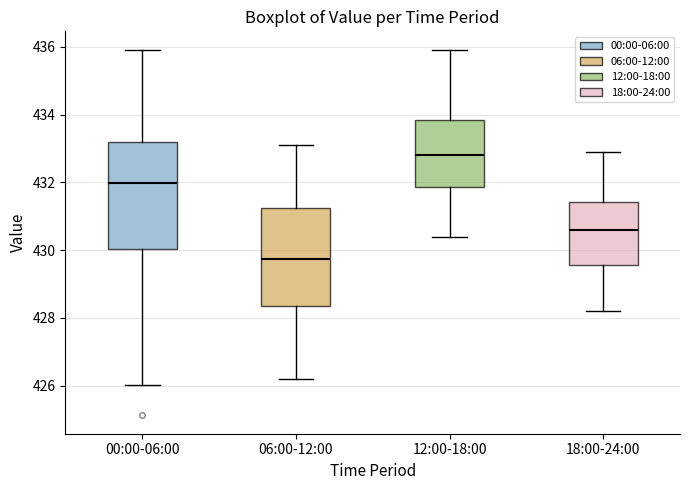

Reading left to right, transcribe this box plot: for each box, give where its median line is, the range the box spans, and where its two whiskers end, as read against the y-axis. The values are not printed on the chart, so give them approximately, as read against the axis.

00:00-06:00: median 432.0, box 430.0 to 433.2, whiskers 426.0 to 436.0
06:00-12:00: median 429.8, box 428.4 to 431.2, whiskers 426.2 to 433.2
12:00-18:00: median 432.8, box 431.8 to 433.8, whiskers 430.4 to 436.0
18:00-24:00: median 430.6, box 429.6 to 431.4, whiskers 428.2 to 433.0